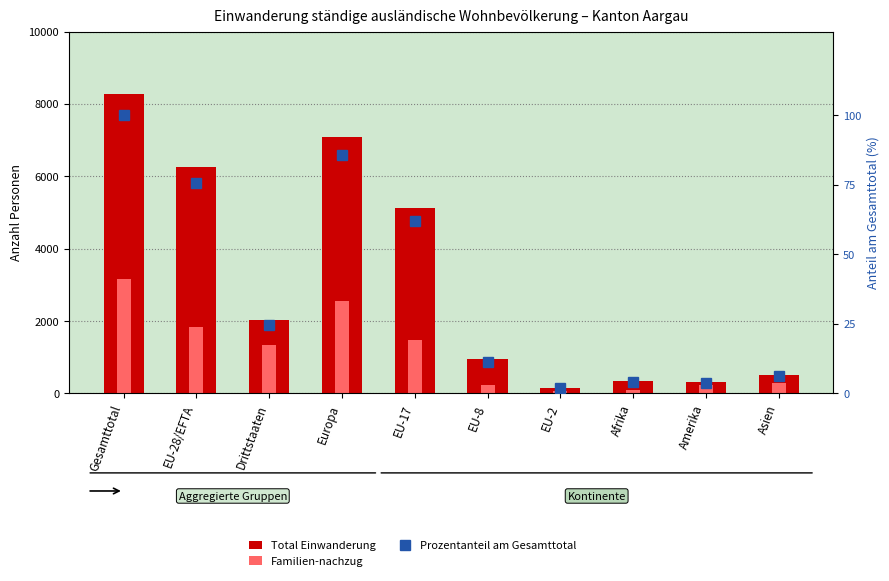

The value of Familien-nachzug at Gesamttotal is 3164.0. True or false?

True